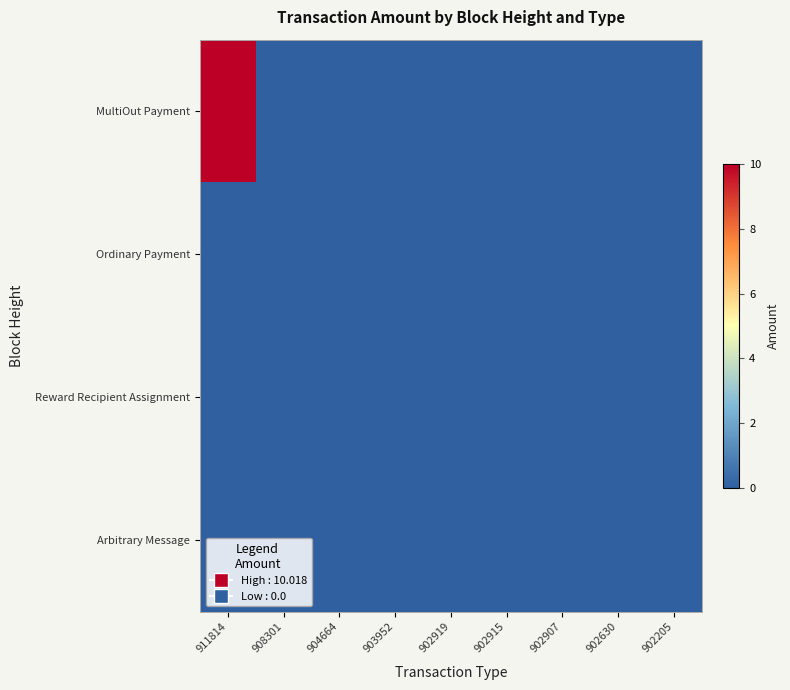

At which category is the sum across all series the highest?

911814